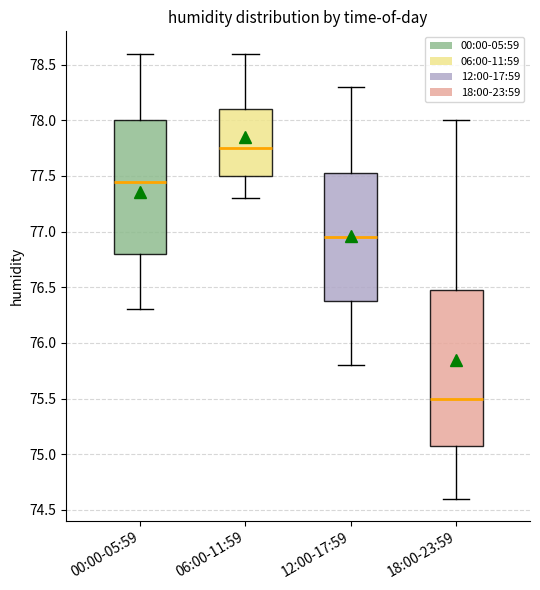

Where does the lower whisker of the box for 12:00-17:59 end on the y-axis? The values are not printed on the chart, so give them approximately, as read against the axis.

75.80